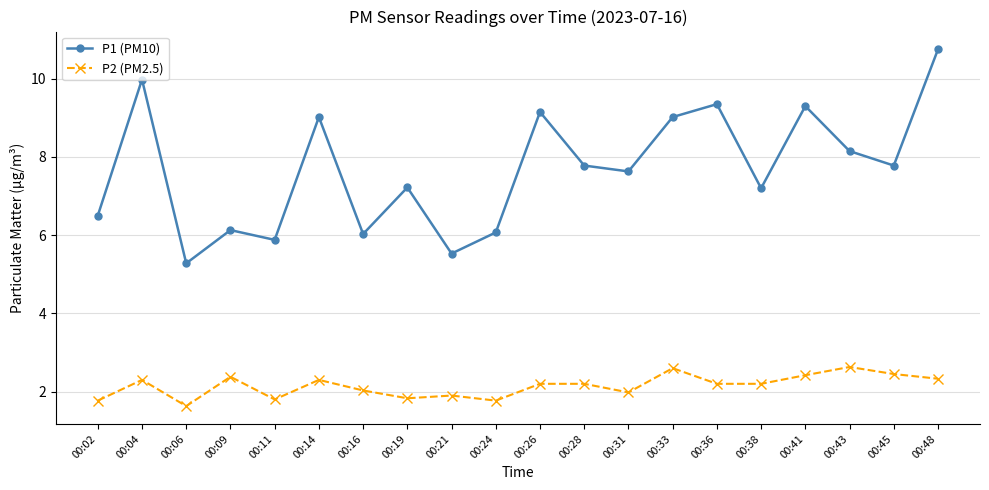

How many data points does each series have?

20